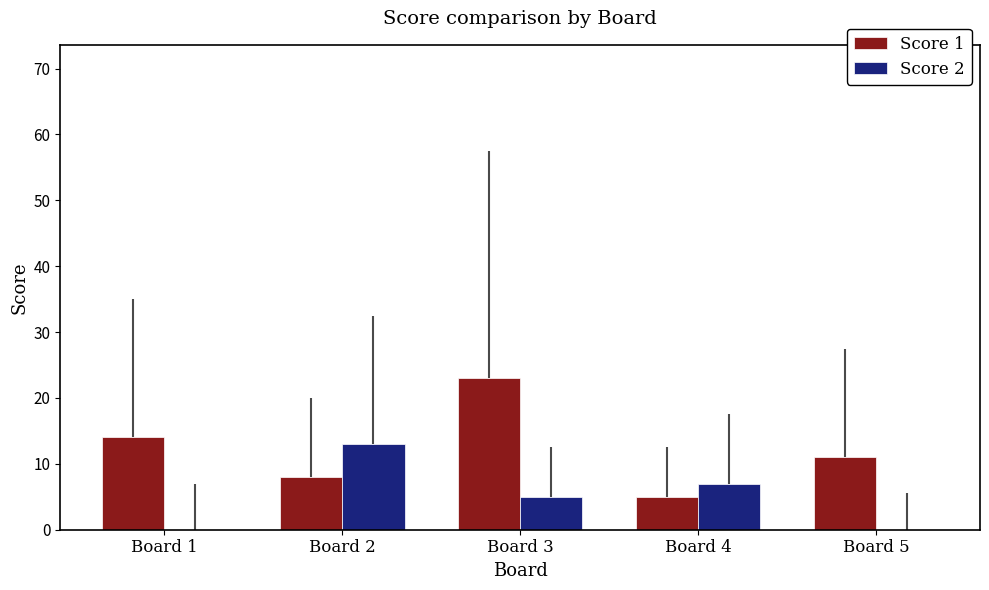

What is the average value of the Score 2 series?

5